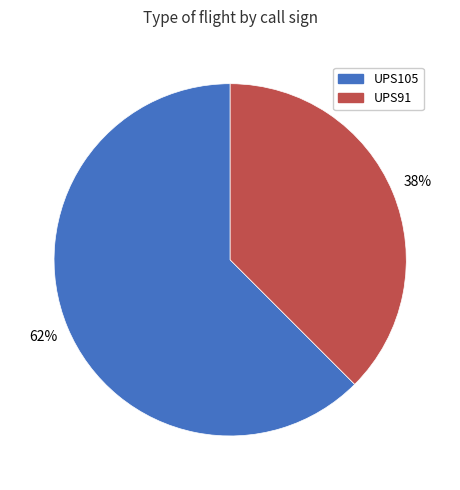

Rank the categories by value from lowest to highest.

UPS91, UPS105